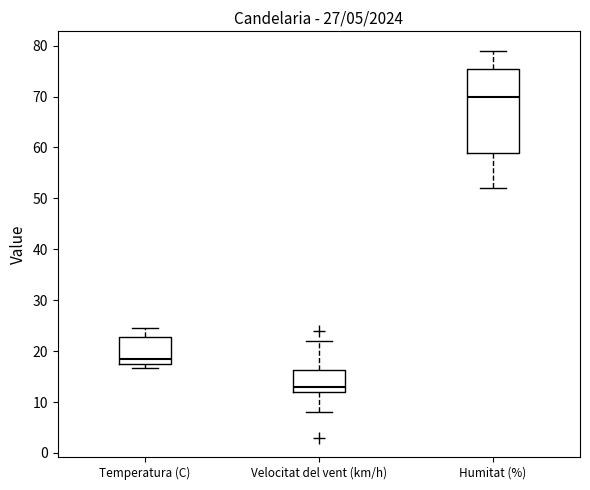

Comparing the boxes themselves (not the whiskers), which one is the tallest?

Humitat (%)